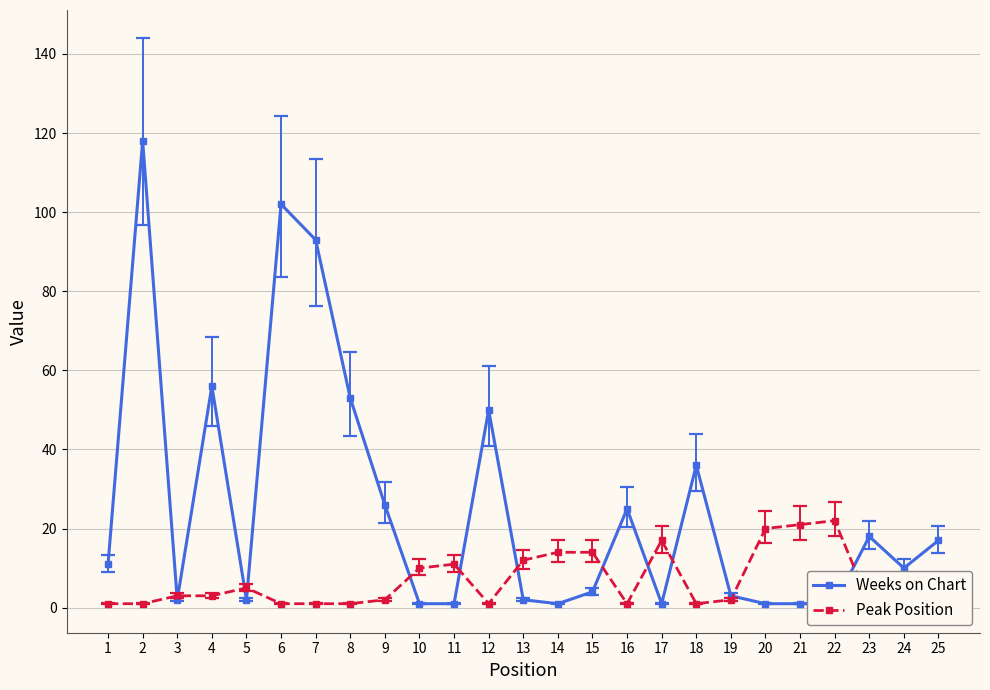

What is the difference between the maximum and minimum values in the Weeks on Chart series?

117